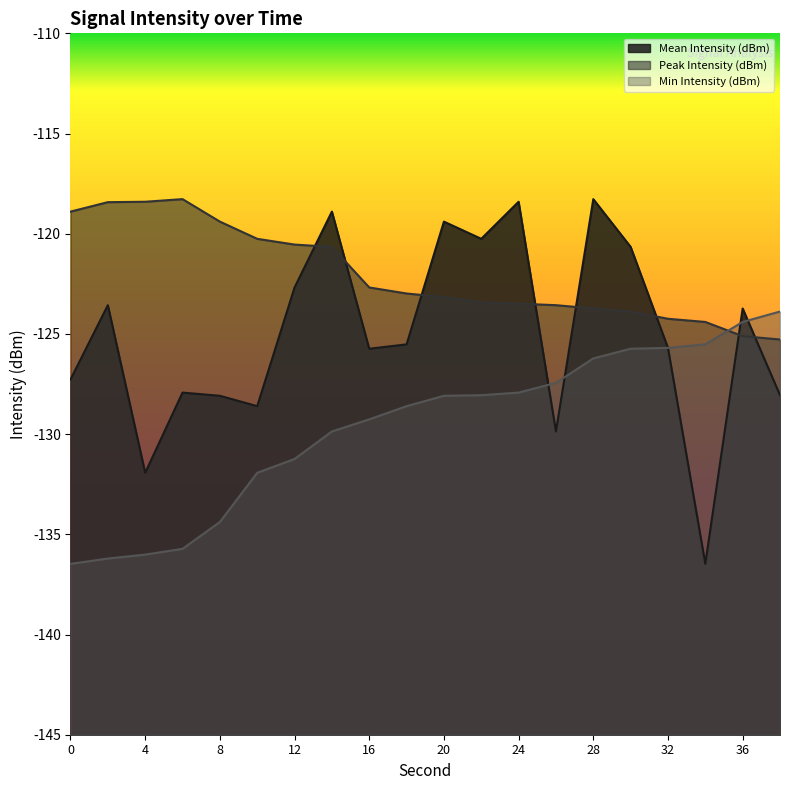

At how many categories does at least one series exceed -131?

20